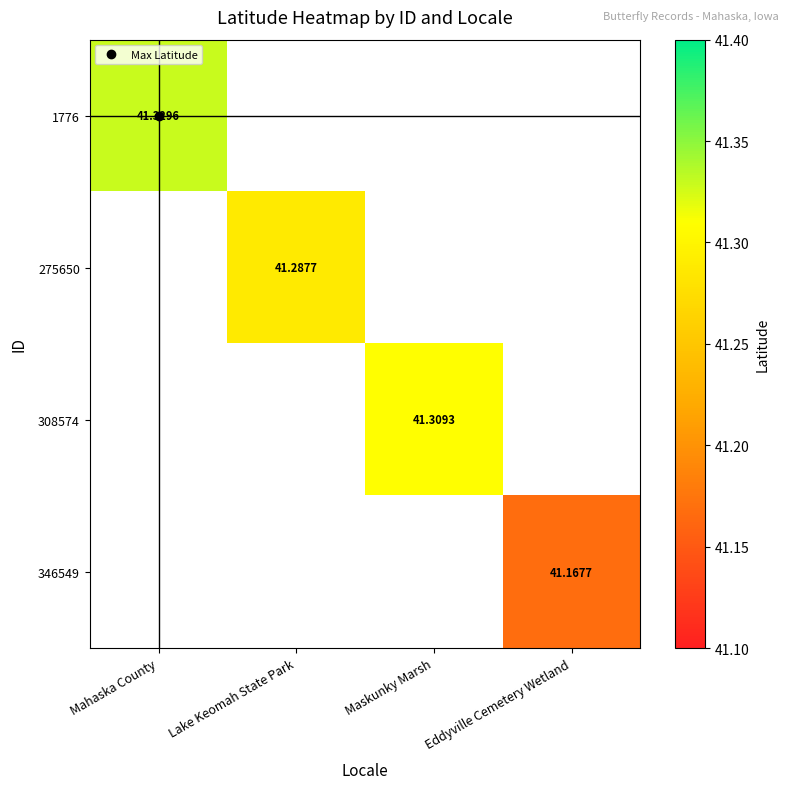

Count the number of categories in the chart.

4